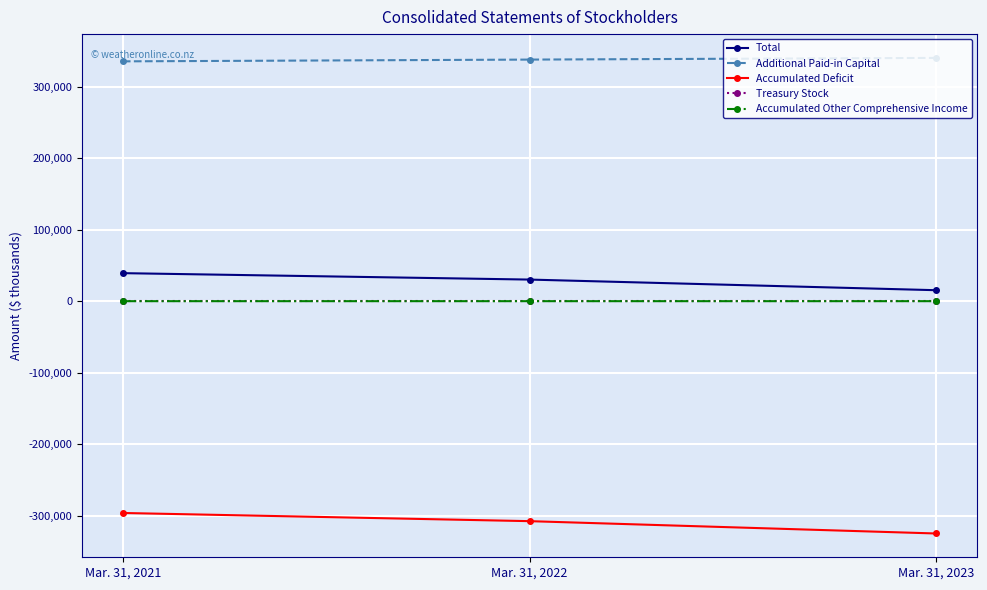

Is it true that Treasury Stock equals -1 at Mar. 31, 2023?

True